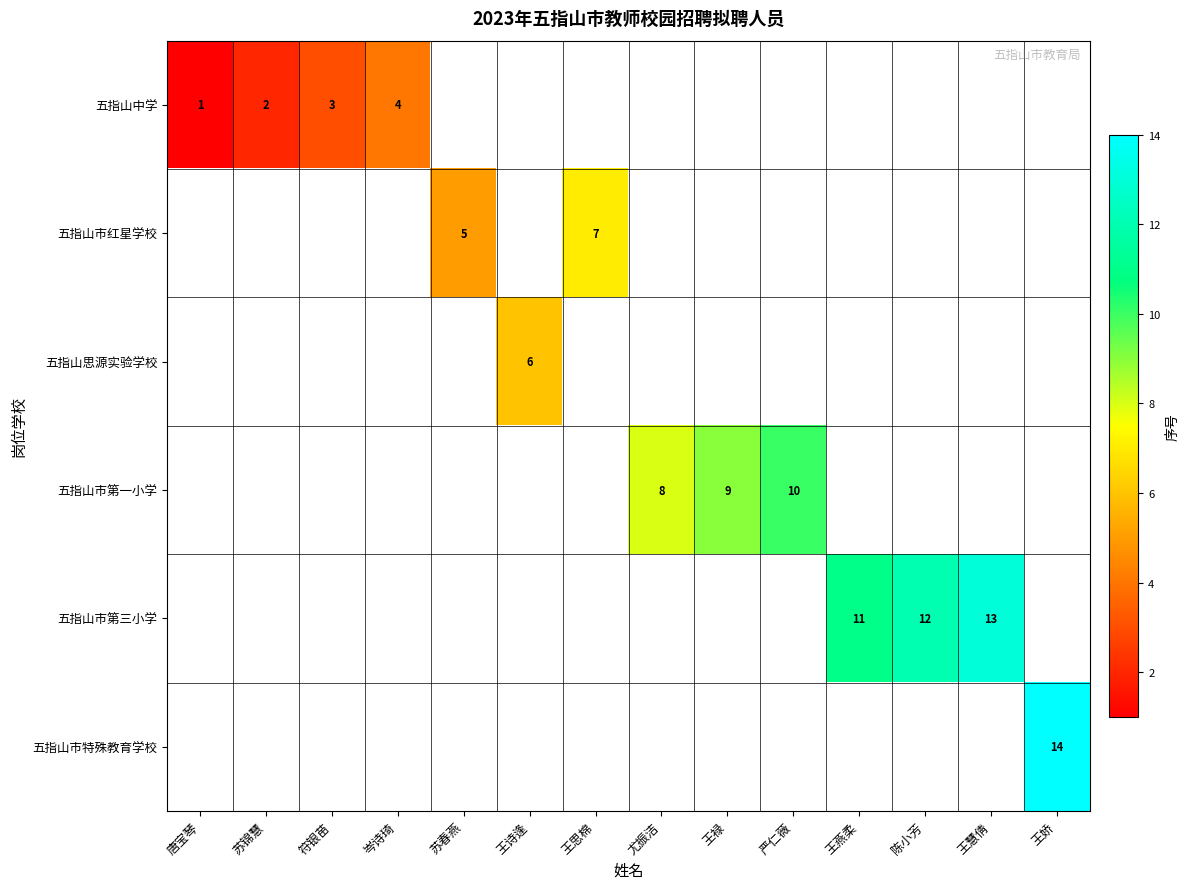

Count the number of data series in this chart.

6